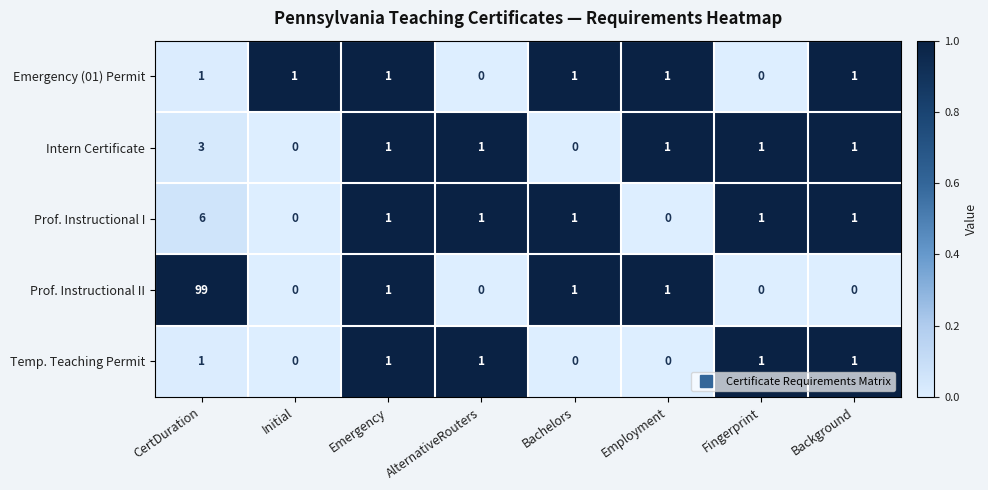

Which series has the largest range (max minus min)?

Prof. Instructional II